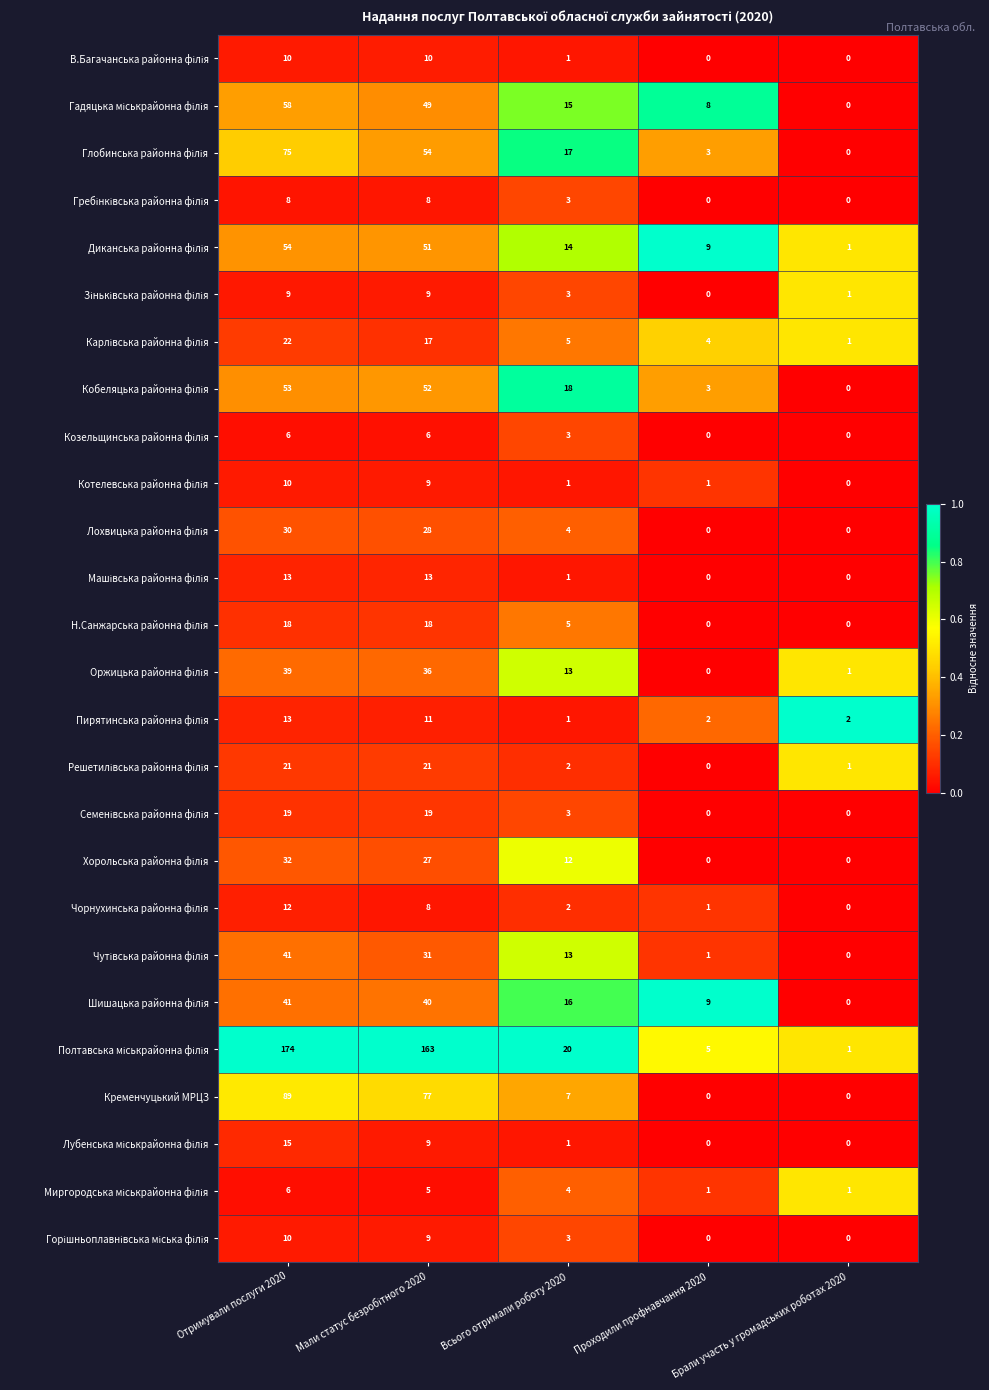

What is the difference between the highest and lowest values at Проходили профнавчання 2020?

9